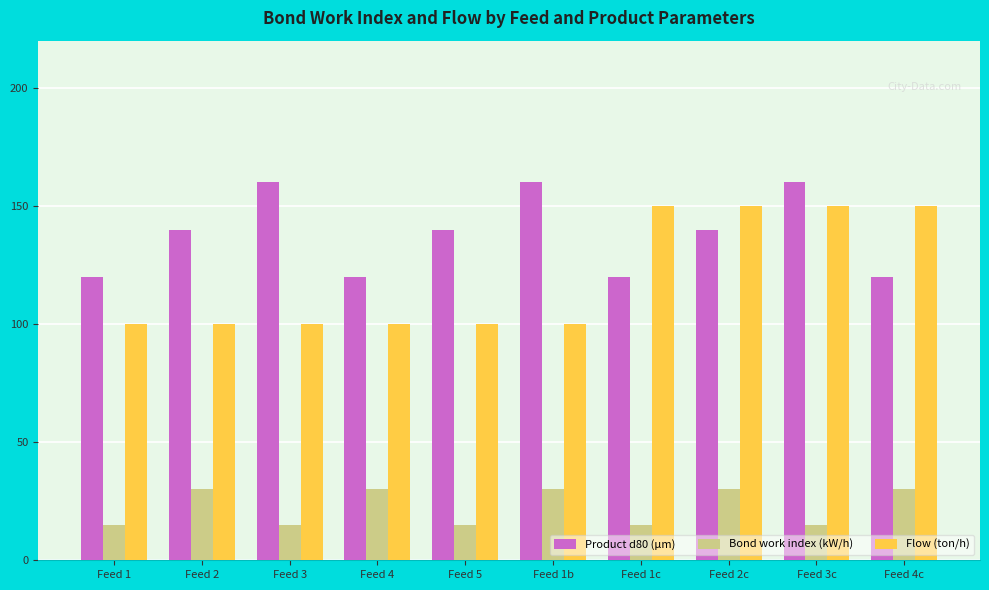

At how many categories does at least one series exceed 40?

10